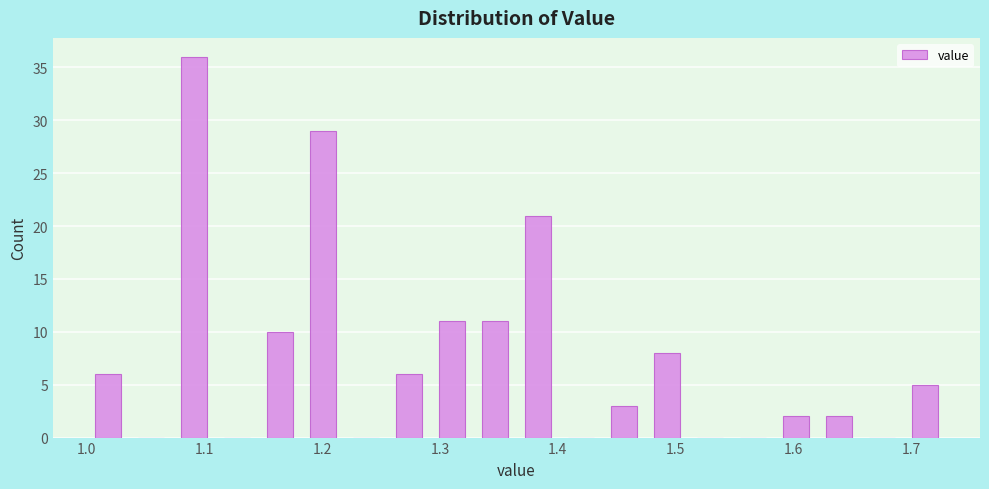

Read against the x-axis, roughly where is the centre of the tallest bar?

1.09